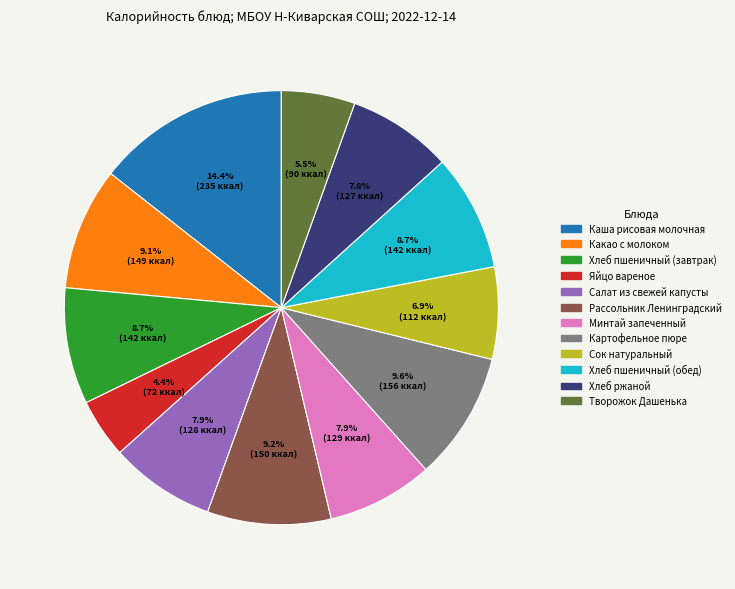

How many slices are in this pie chart?

12